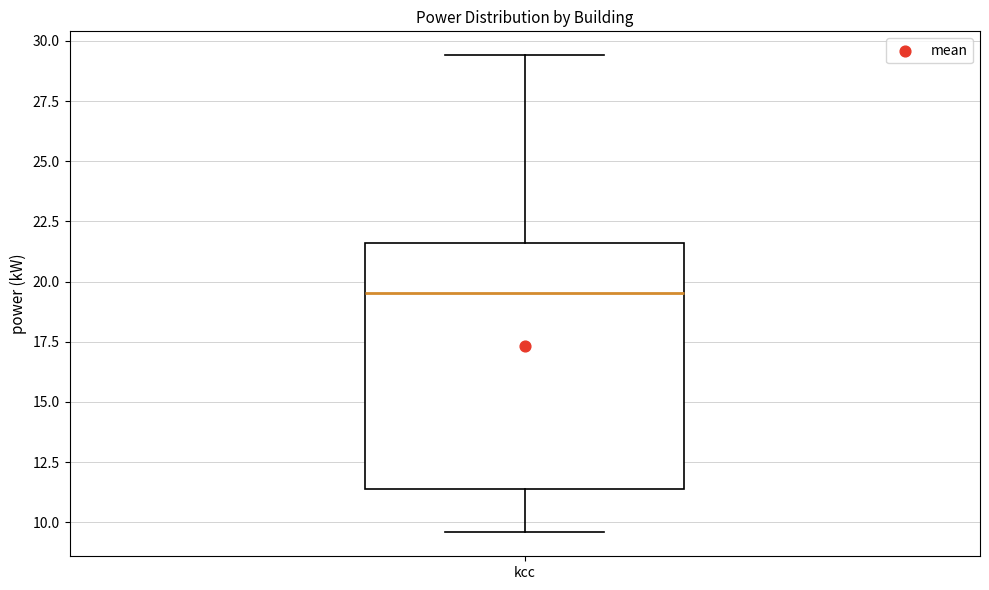

Read this box plot against the y-axis: the position of the median line, the range covered by the box, and the ends of both whiskers. The values are not printed on the chart, so give them approximately, as read against the axis.

median 19.5, box 11.5 to 21.5, whiskers 9.5 to 29.5